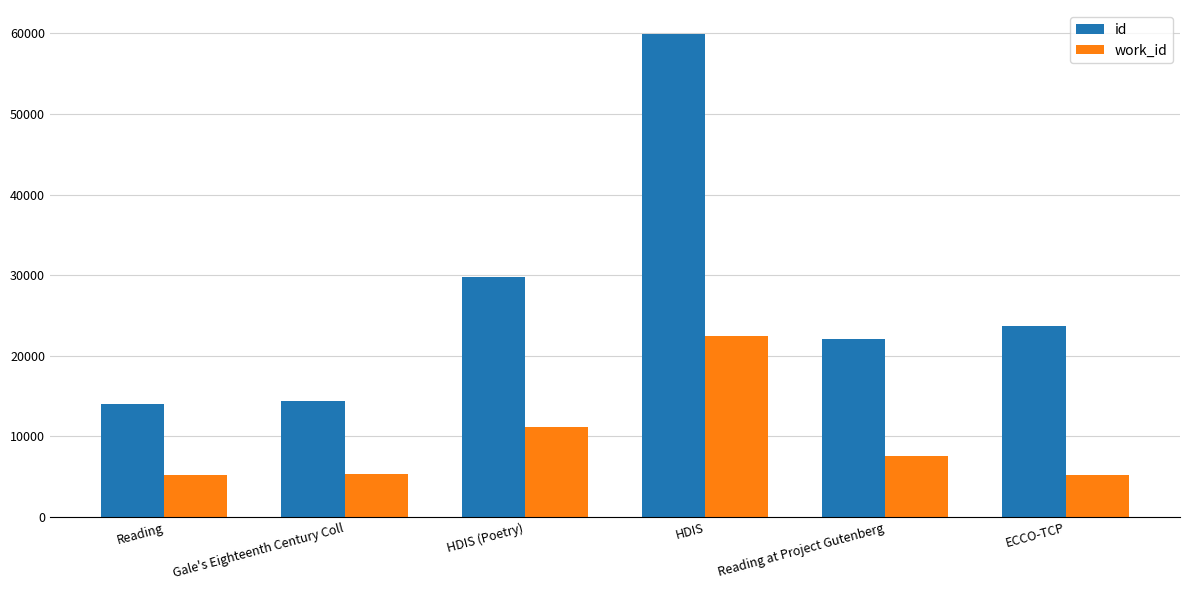

What is the sum of the id values at Reading at Project Gutenberg and Gale's Eighteenth Century Coll?

36390